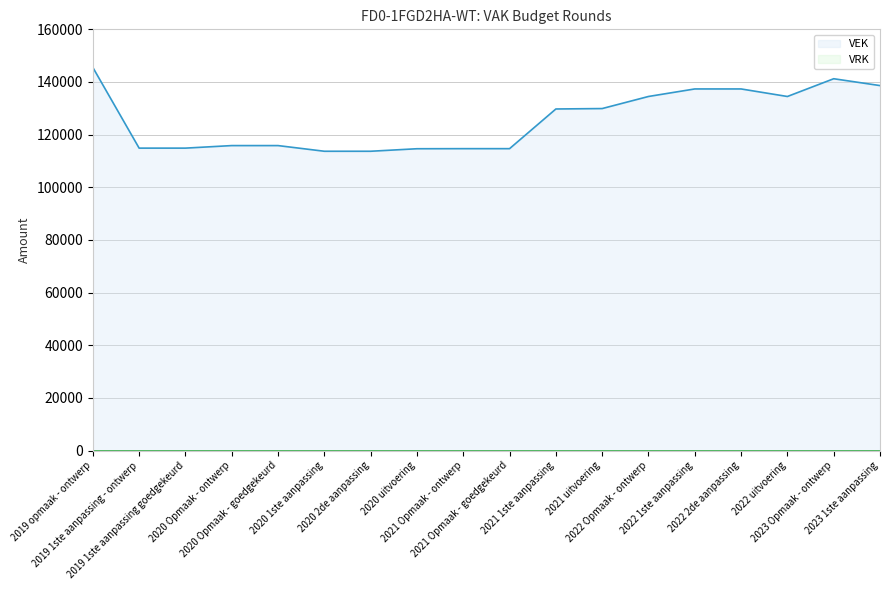

Where is the data nearest to the value 129614?

2021 1ste aanpassing